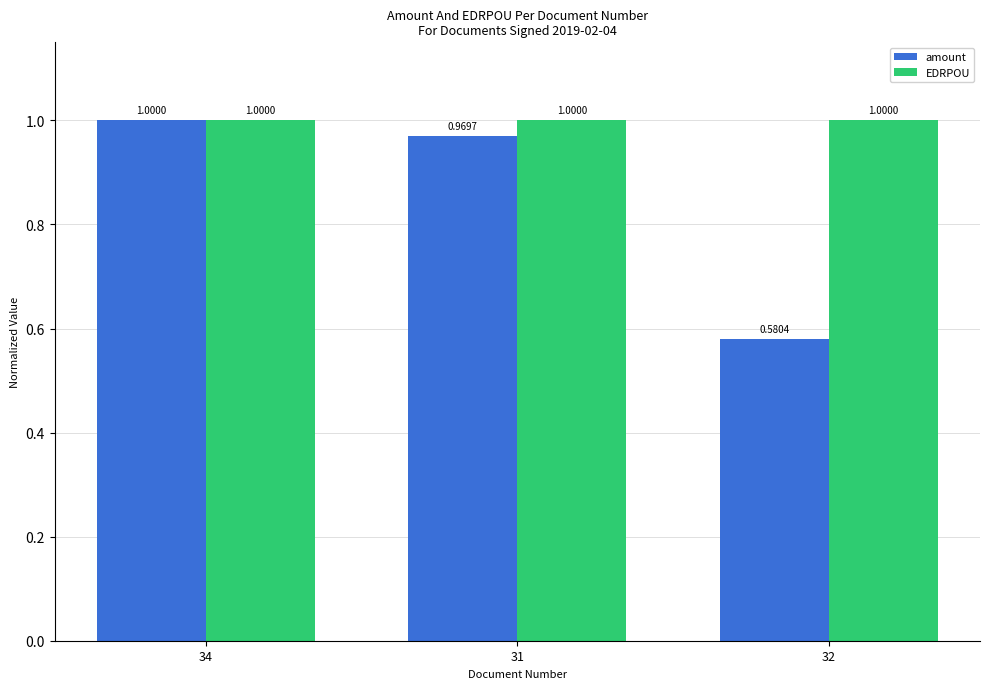

Read the amount value at 34.

1.0